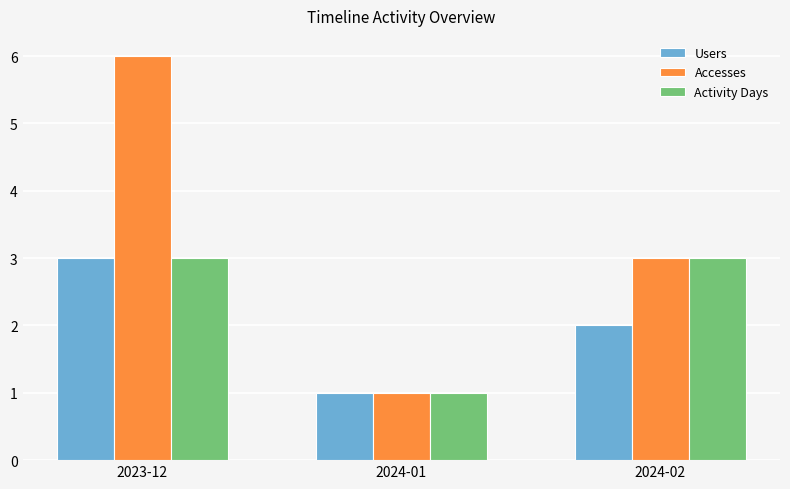

The Activity Days series shows 3 at 2024-02. True or false?

True